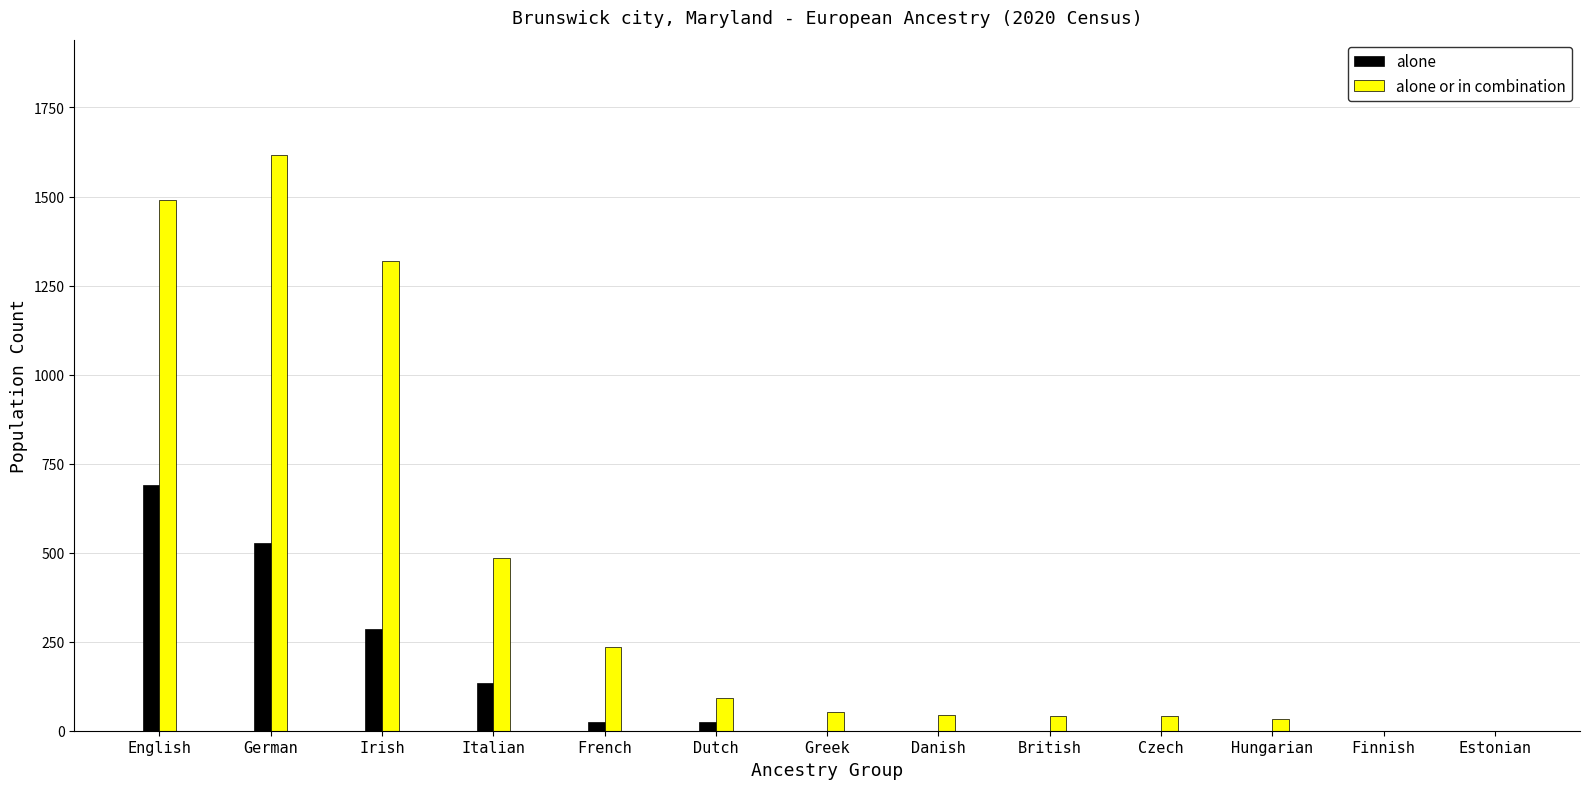

Which series has the largest total across all categories?

alone or in combination